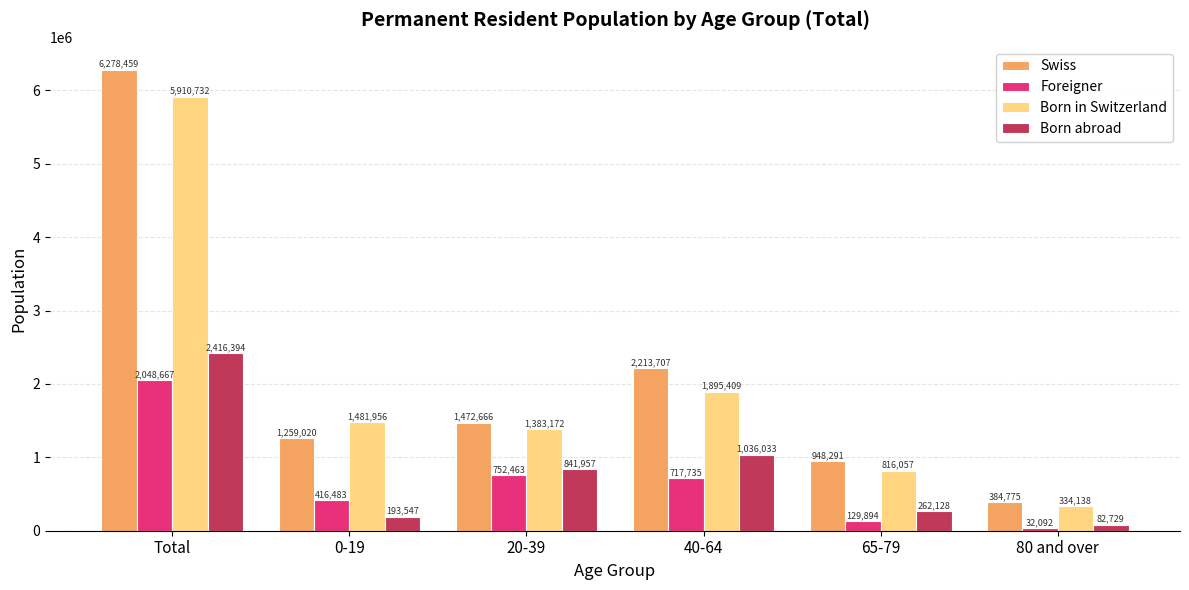

Rank the series at 20-39 from lowest to highest value.

Foreigner, Born abroad, Born in Switzerland, Swiss